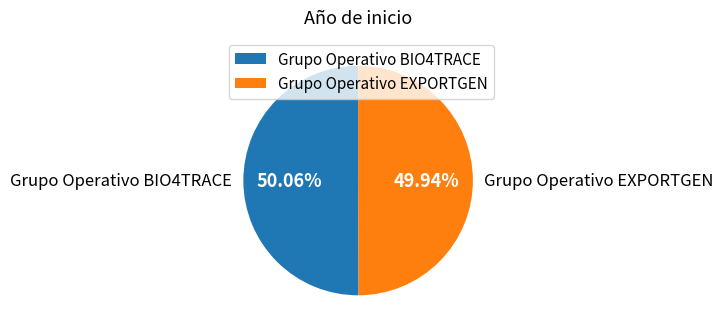

To the nearest percent, what portion does Grupo Operativo BIO4TRACE represent?

50%